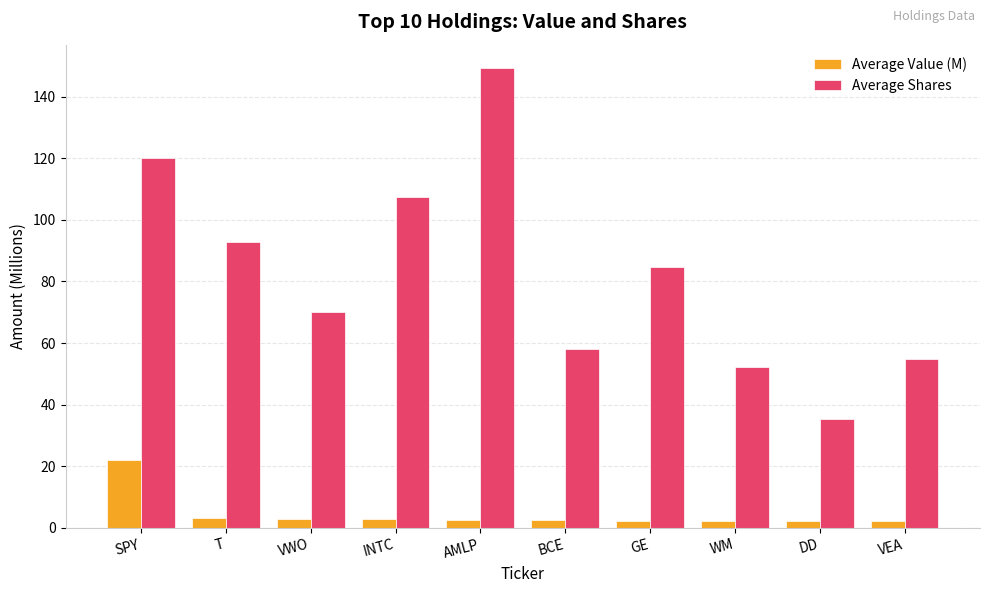

What position from the left is INTC?

4